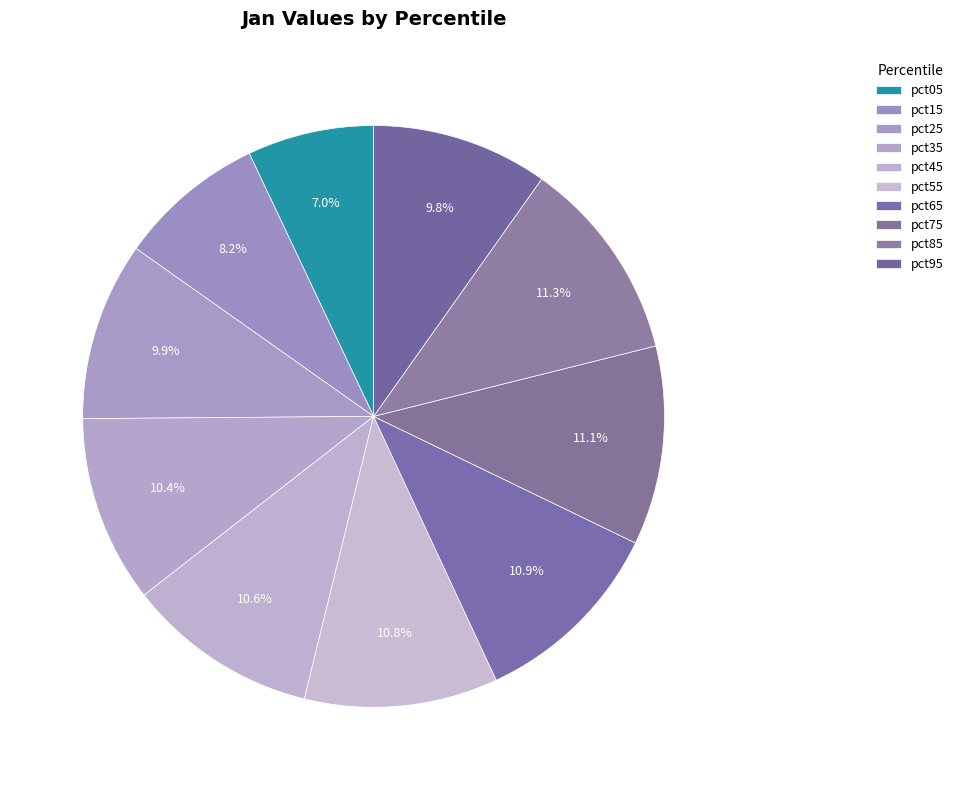

What is the change in value from pct05 to pct75?

+0.1